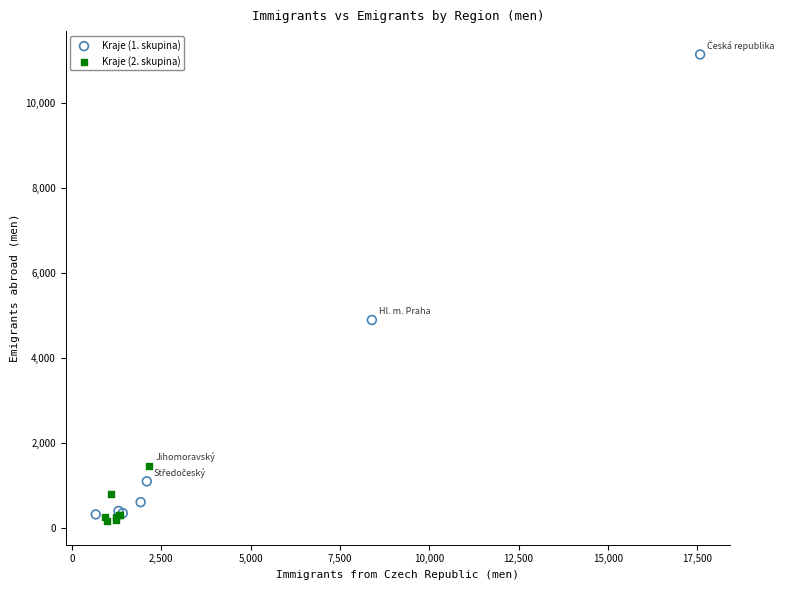

Which series reaches the maximum Y coordinate?

Kraje (1. skupina)